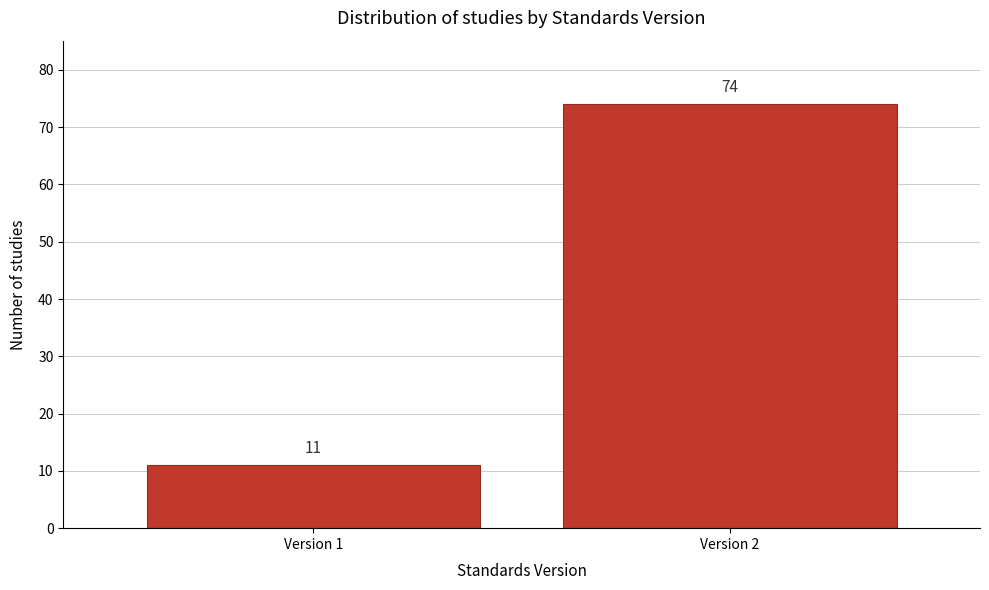

Reading left to right, list all the values displayed in this chart.

Version 1=11	Version 2=74